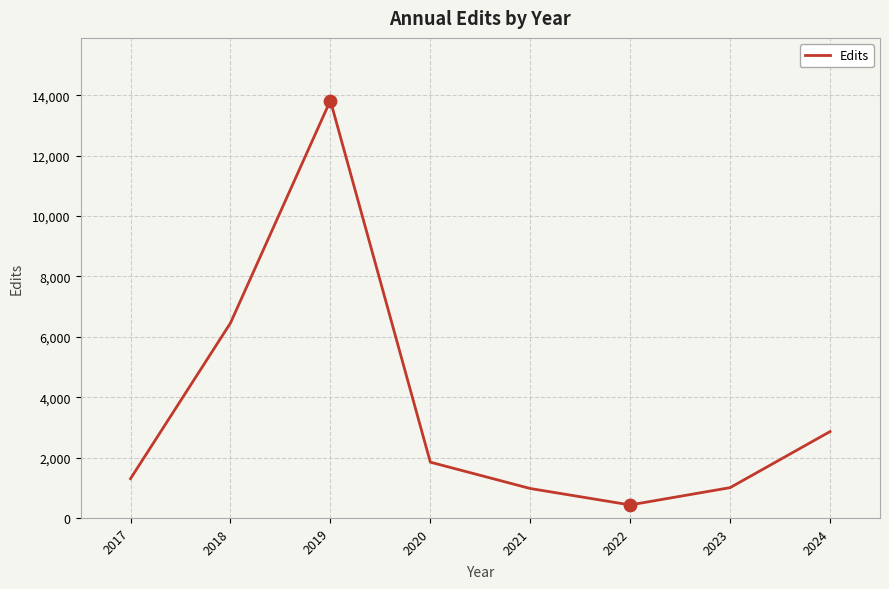

What is the ratio of the value at 2019 to the value at 2023?

13.8